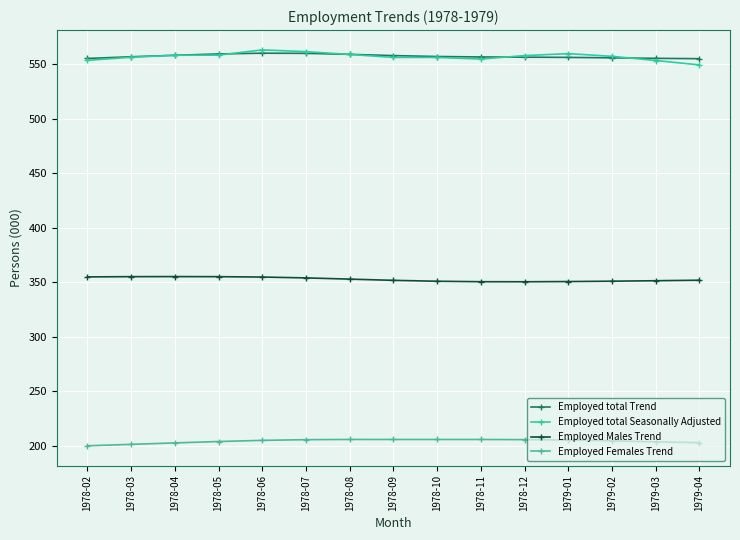

Count the number of categories in the chart.

15